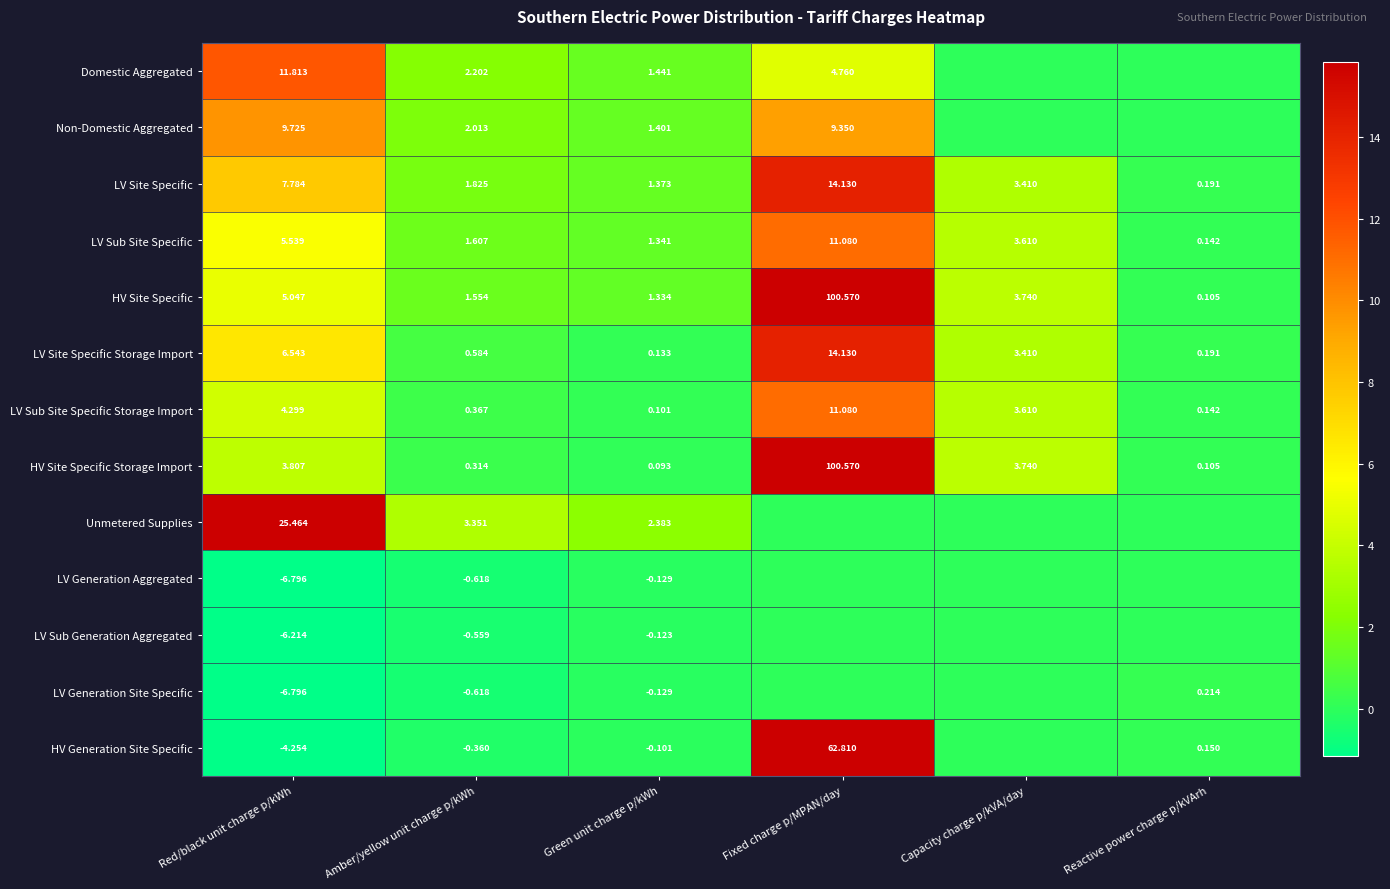

At which label does HV Site Specific Storage Import reach its minimum?

Green unit charge p/kWh